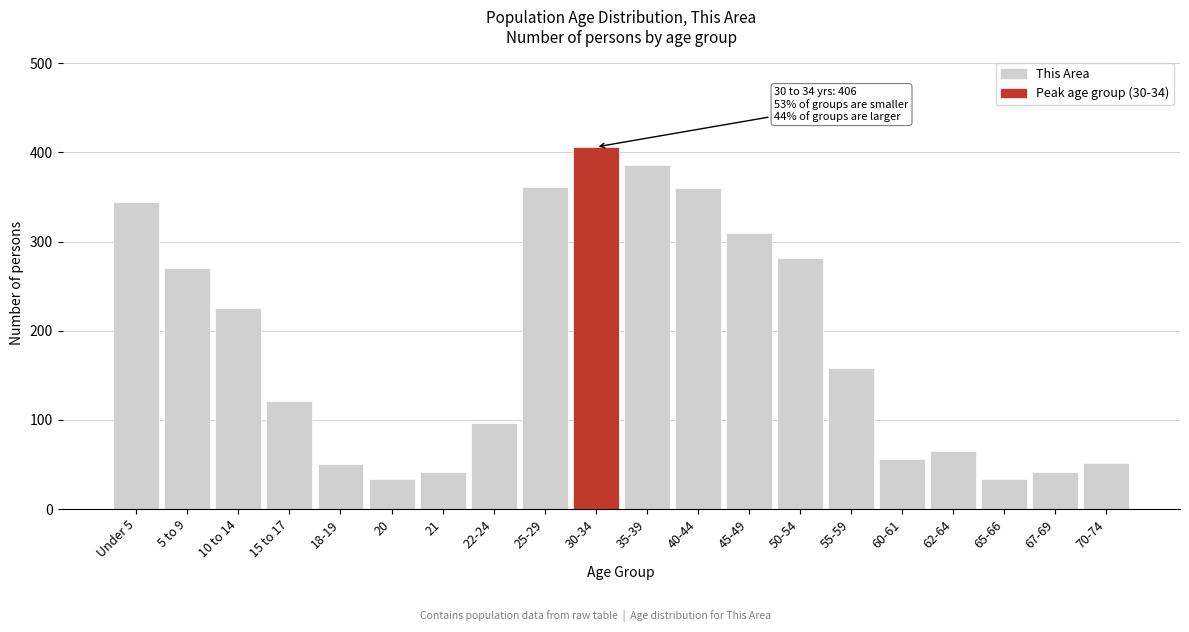

What is the average value?

185